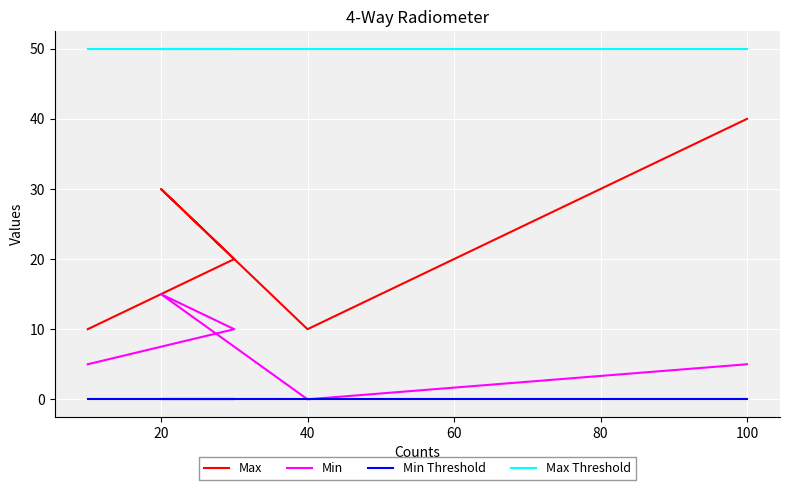

True or false: Max Threshold and Max cross at least once.

False